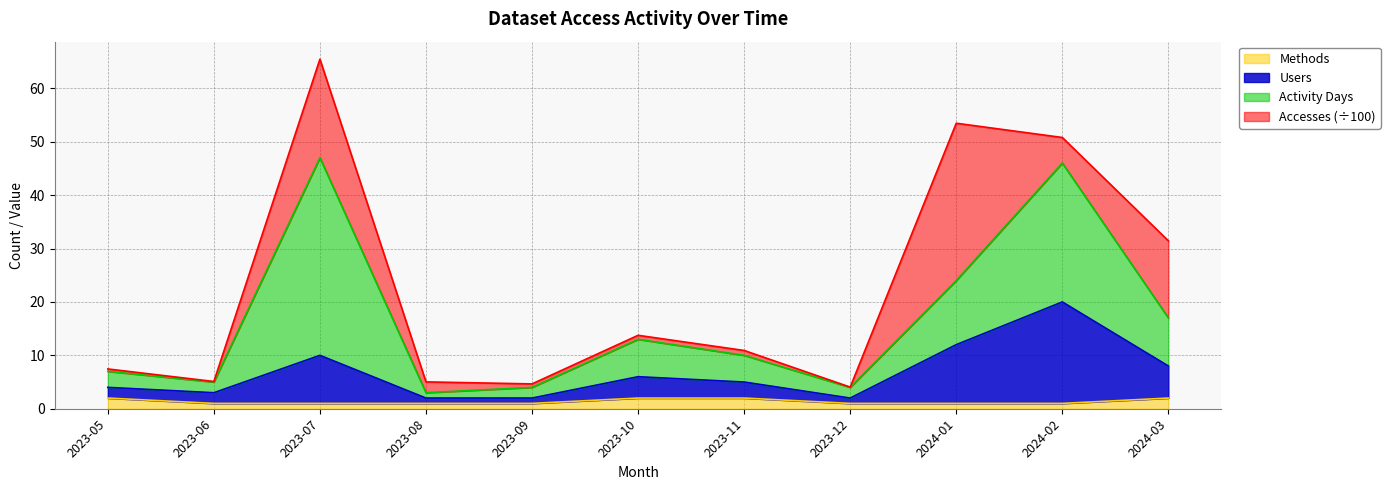

What is the difference between the maximum and minimum values in the Users series?

18